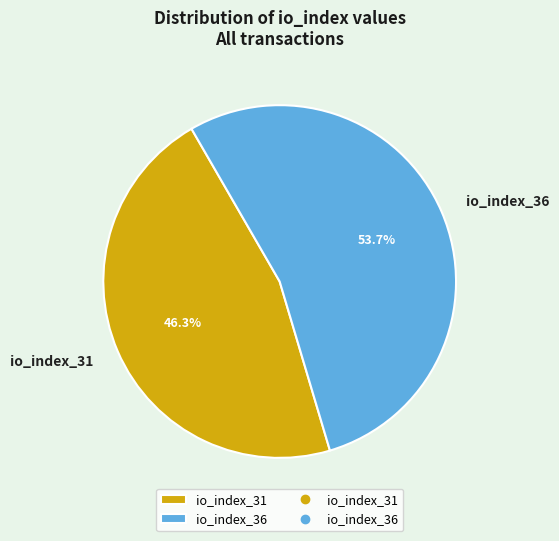

Is there any slice that represents more than half of the pie?

Yes